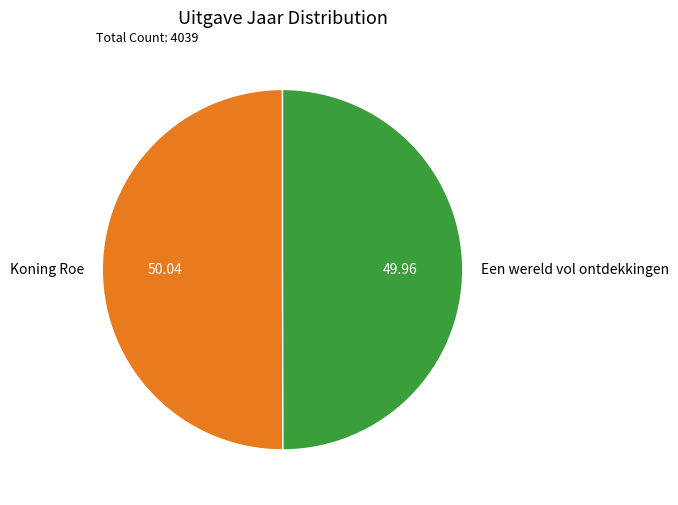

Approximately how many times larger is the value at Koning Roe compared to Een wereld vol ontdekkingen?

1.0